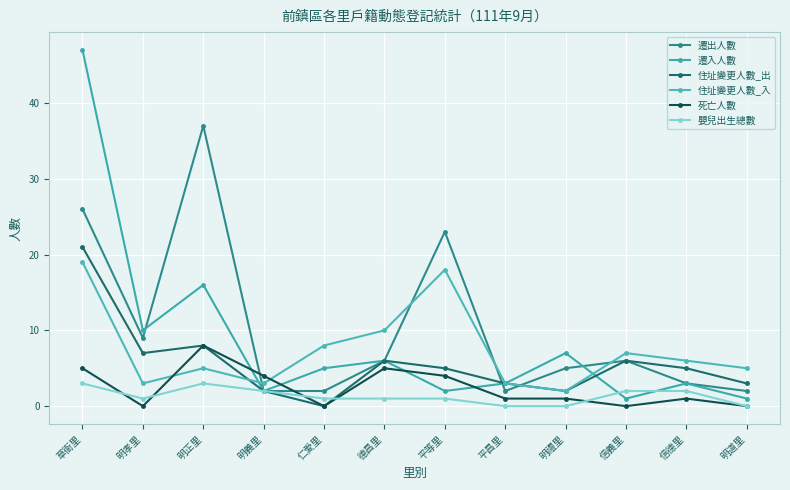

Does the chart have visible grid lines?

Yes